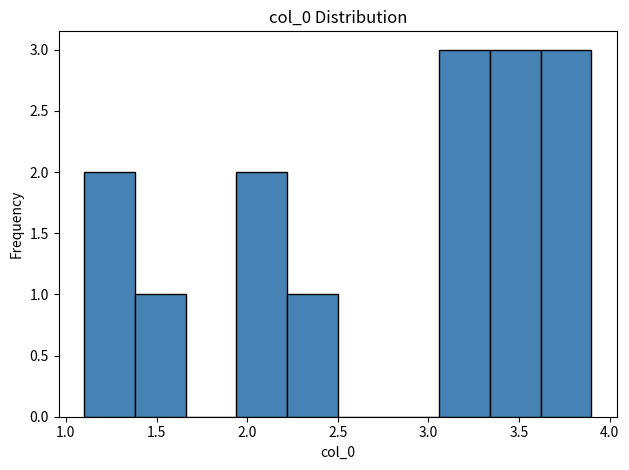

Reading left to right, transcribe this chart: for each bar, give the range it covers on the x-axis and its height. Neither the bar edges nor the heights are printed on the chart, so give them approximately, as read against the axes.

1.10 to 1.38: 2
1.38 to 1.66: 1
1.66 to 1.94: 0
1.94 to 2.22: 2
2.22 to 2.50: 1
2.50 to 2.78: 0
2.78 to 3.06: 0
3.06 to 3.34: 3
3.34 to 3.62: 3
3.62 to 3.90: 3